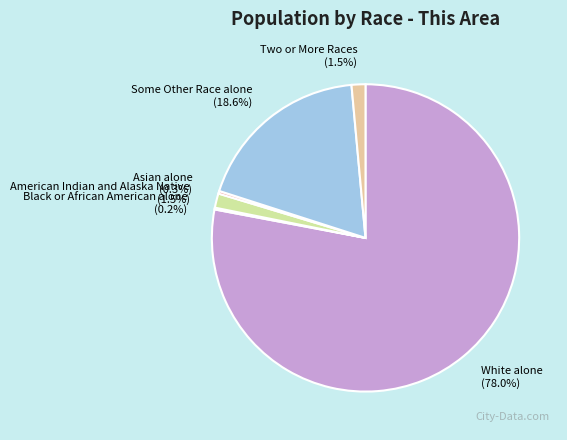

Is it true that American Indian and Alaska Native is 12% of the pie?

False